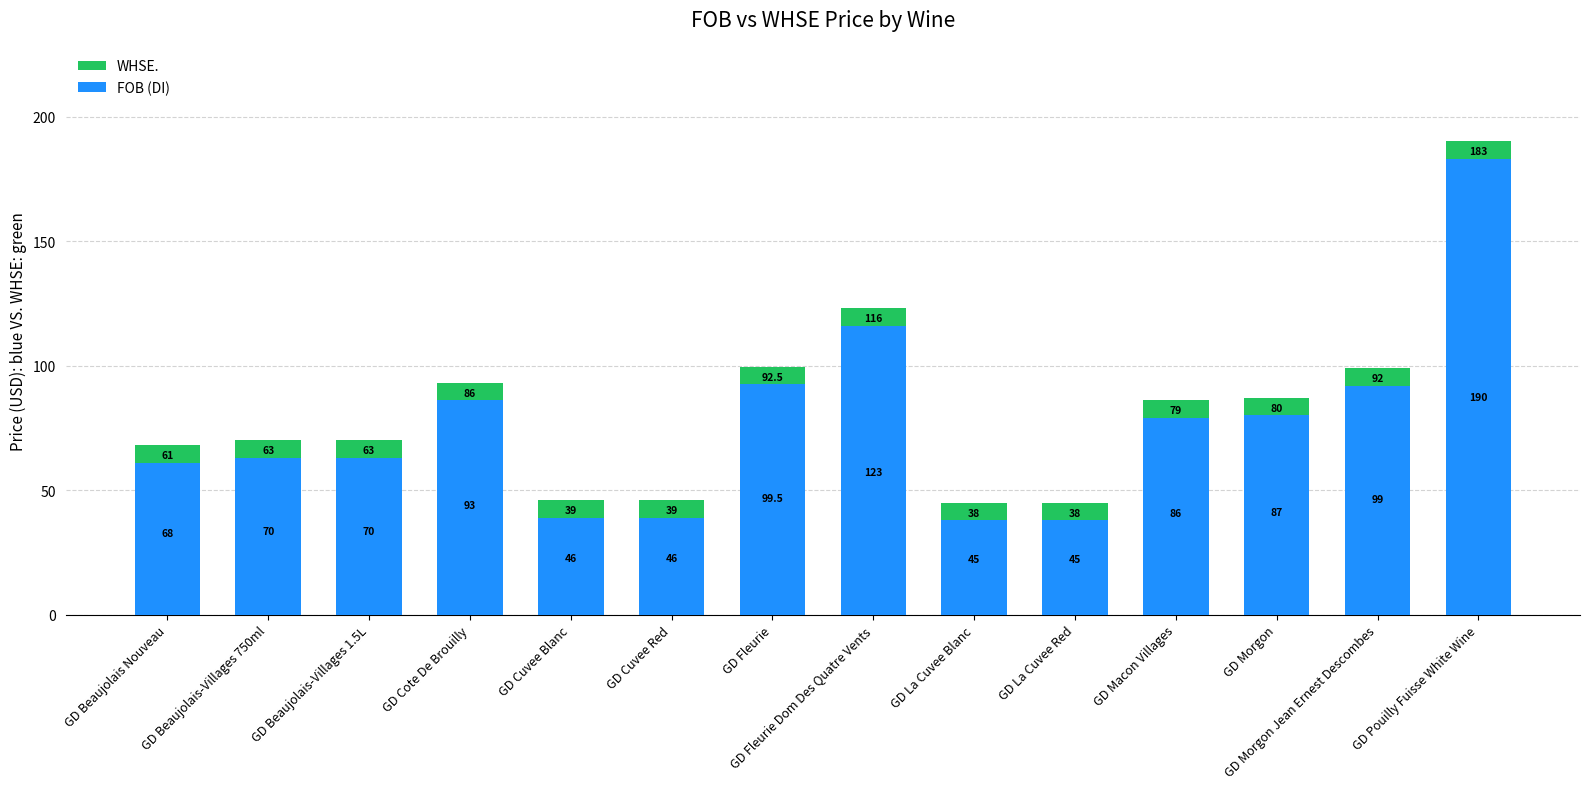

Rank the series at GD Beaujolais-Villages 750ml from highest to lowest value.

WHSE., FOB (DI)